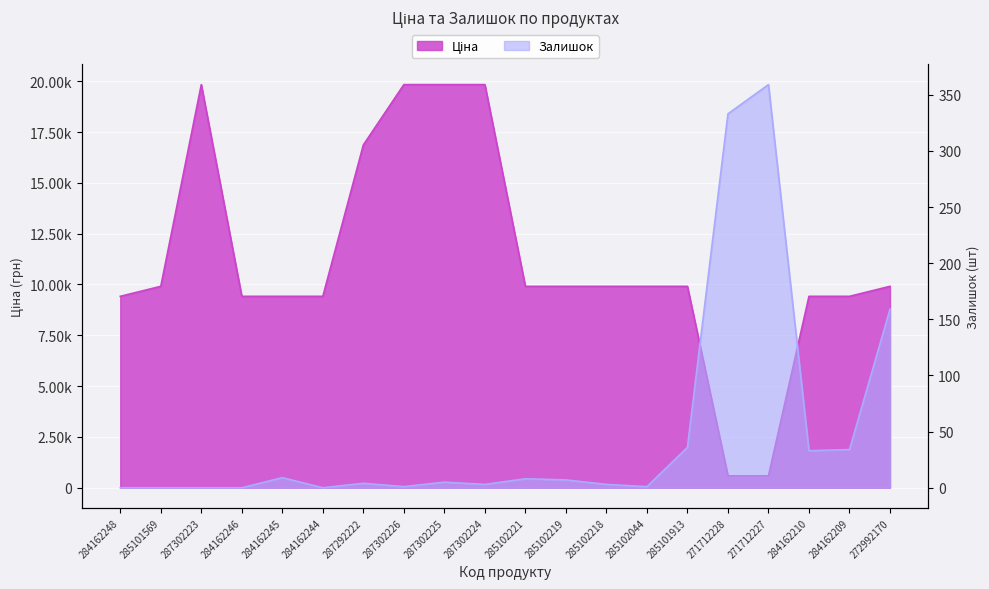

What is the label of the 9th point from the right?

285102219